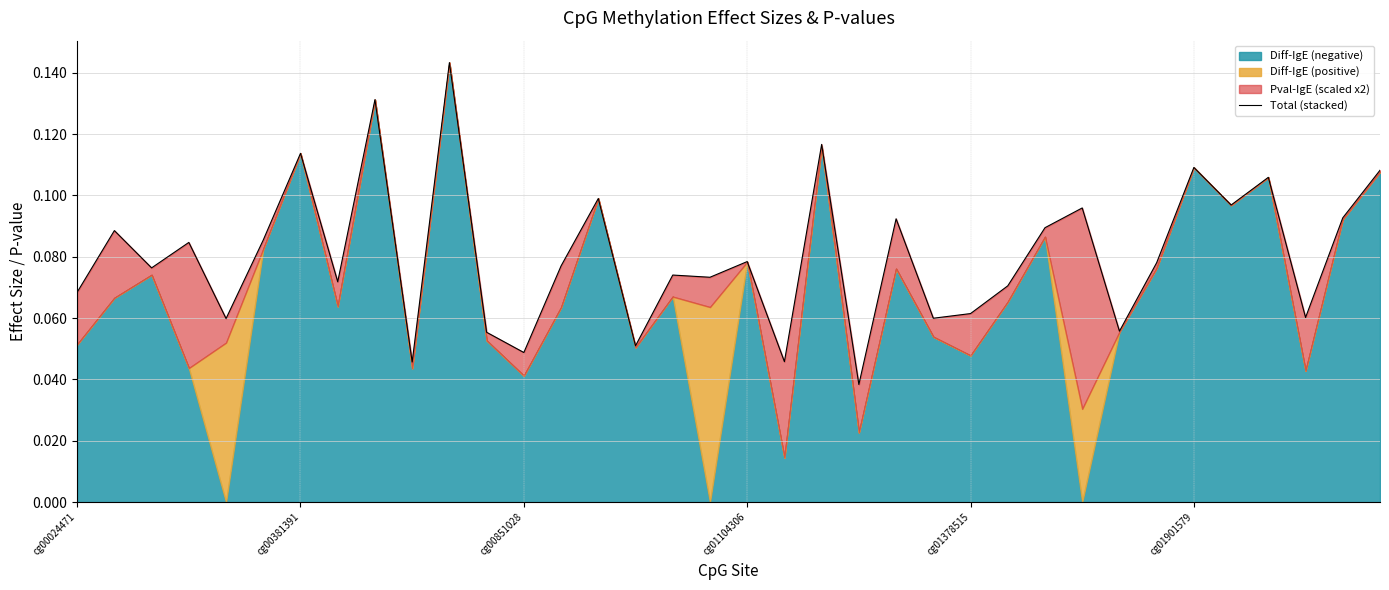

What position from the left is 7?

8